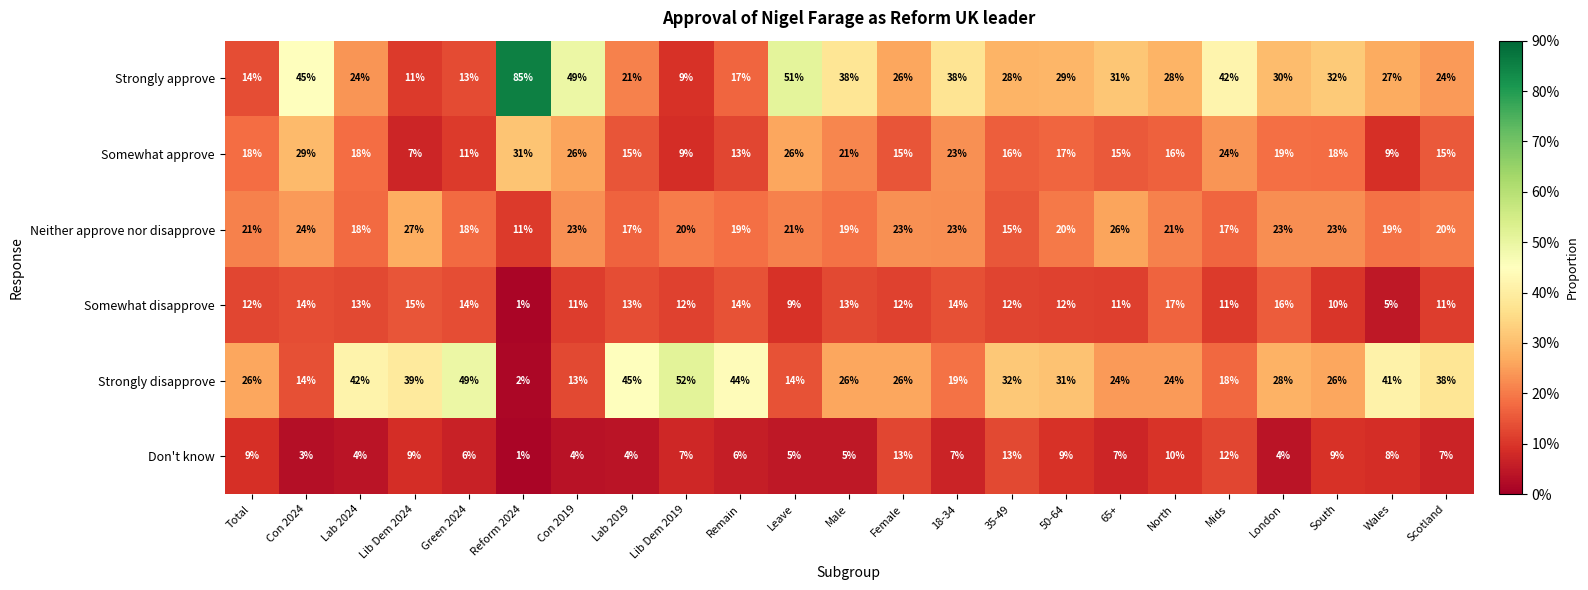

Rank the series by their maximum value, from lowest to highest.

Don't know, Somewhat disapprove, Neither approve nor disapprove, Somewhat approve, Strongly disapprove, Strongly approve